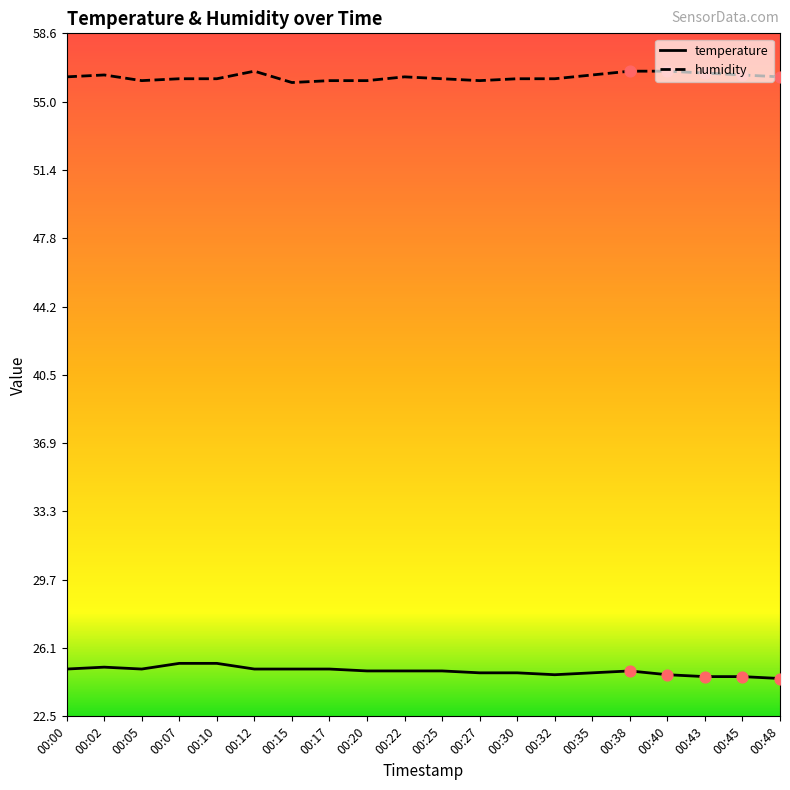

Which series has the largest total across all categories?

humidity